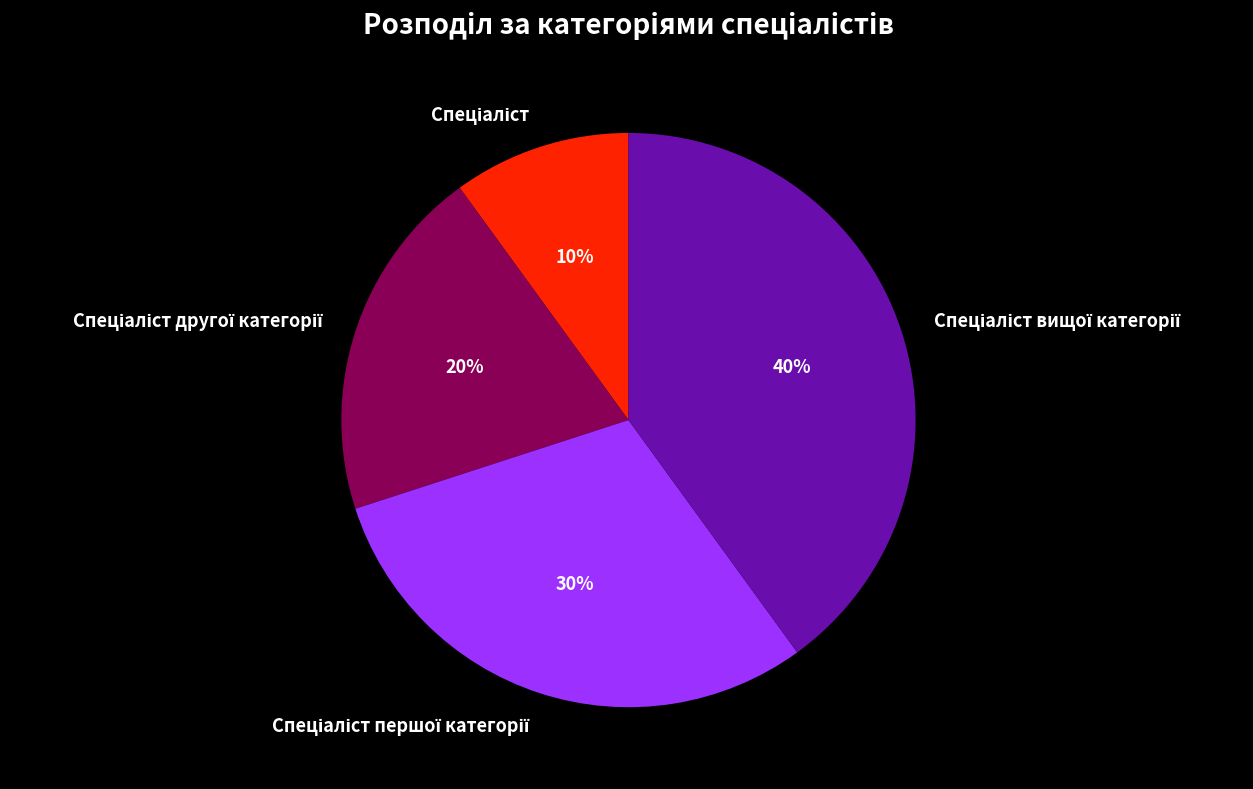

Does any single category account for the majority?

No